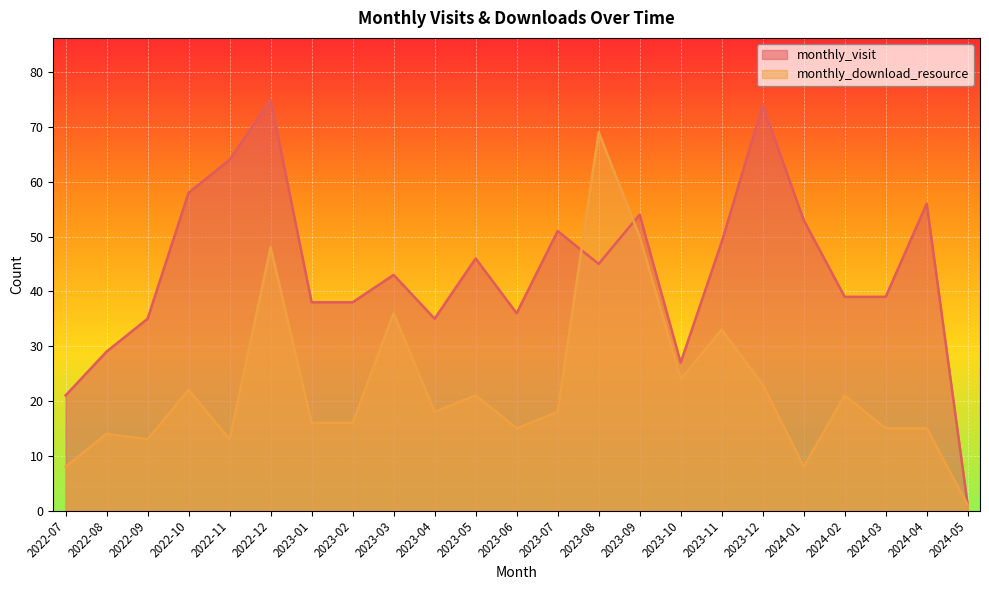

What is the difference between the monthly_visit values at 2023-02 and 2023-03?

5